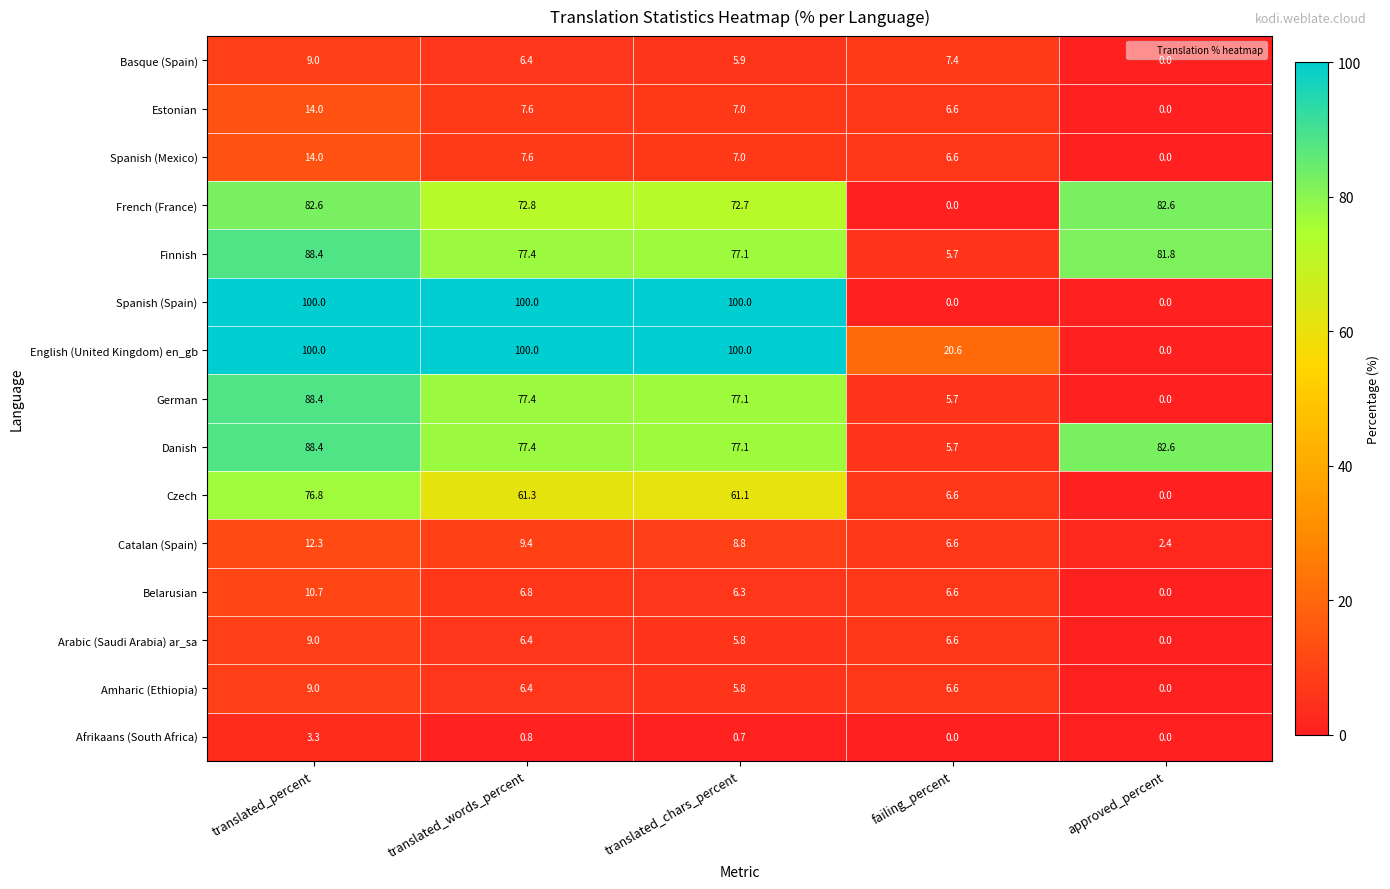

Which series has the largest total across all categories?

Danish